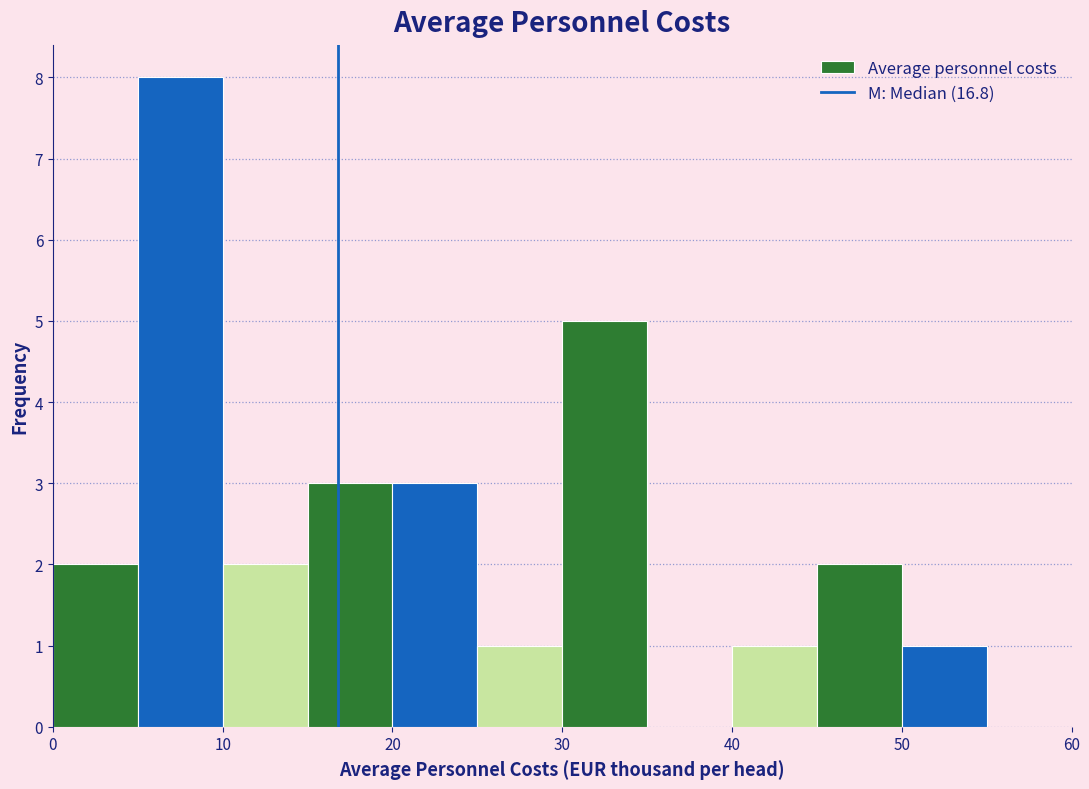

What is the height of the bar covering 40 to 45 on the x-axis? The values are not printed on the chart, so give them approximately, as read against the axis.

1